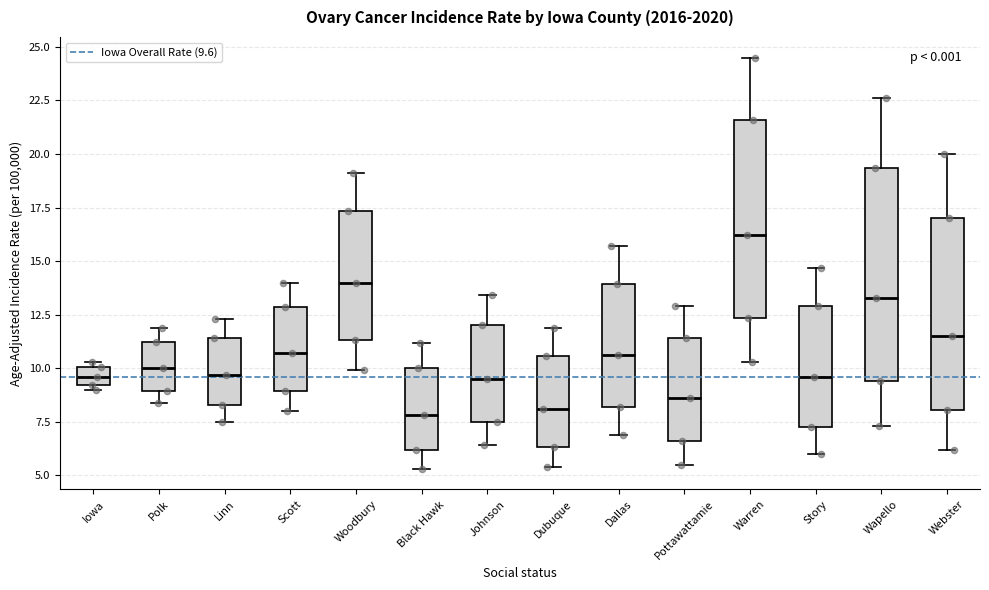

Which box is the tallest, from its lower edge to its upper edge?

Wapello